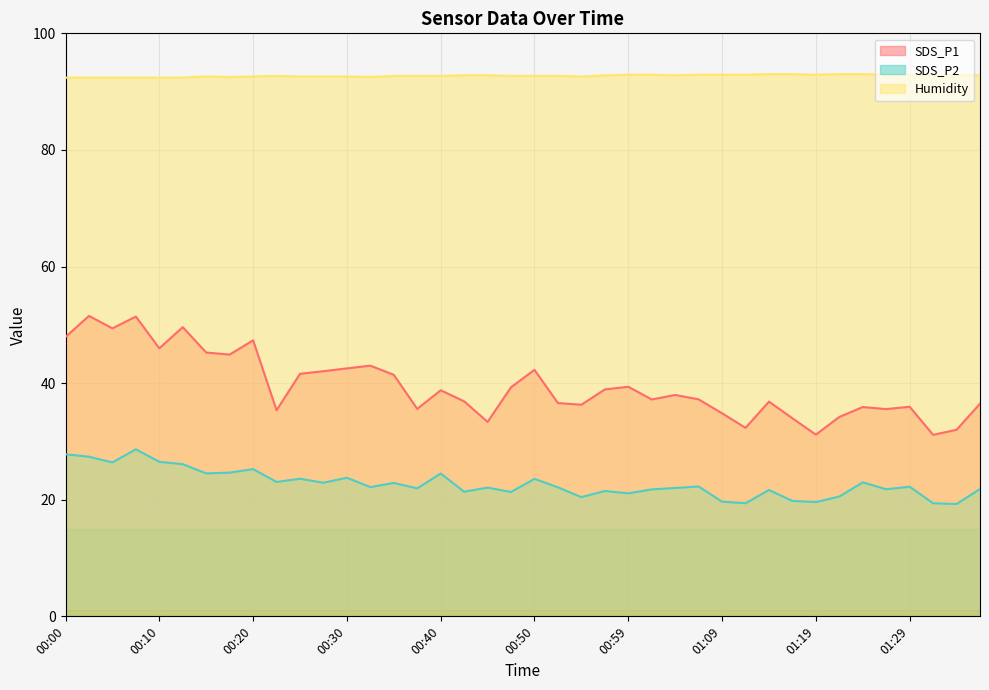

Between 00:40 and 00:59, which series saw the biggest shift?

SDS_P2